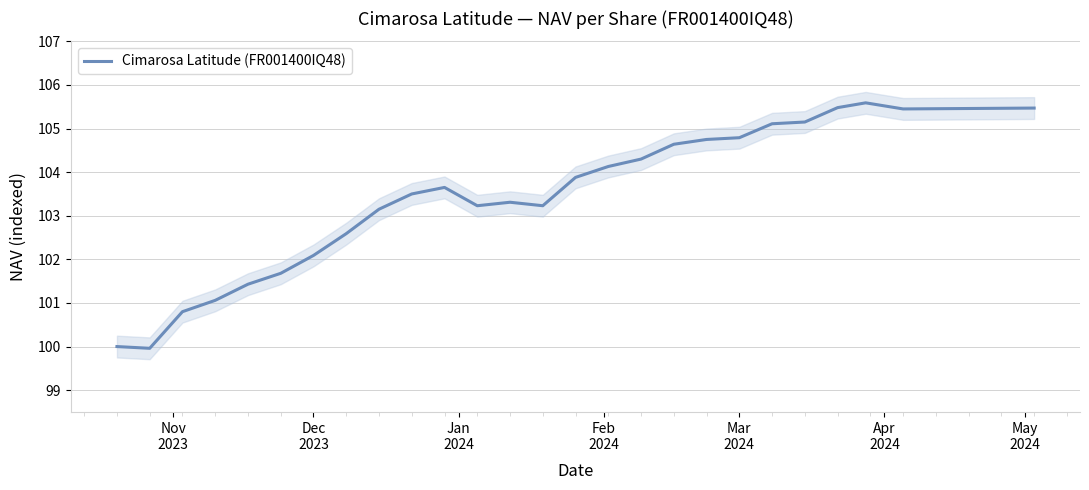

Is it true that the value at 21 is 153.9?

False